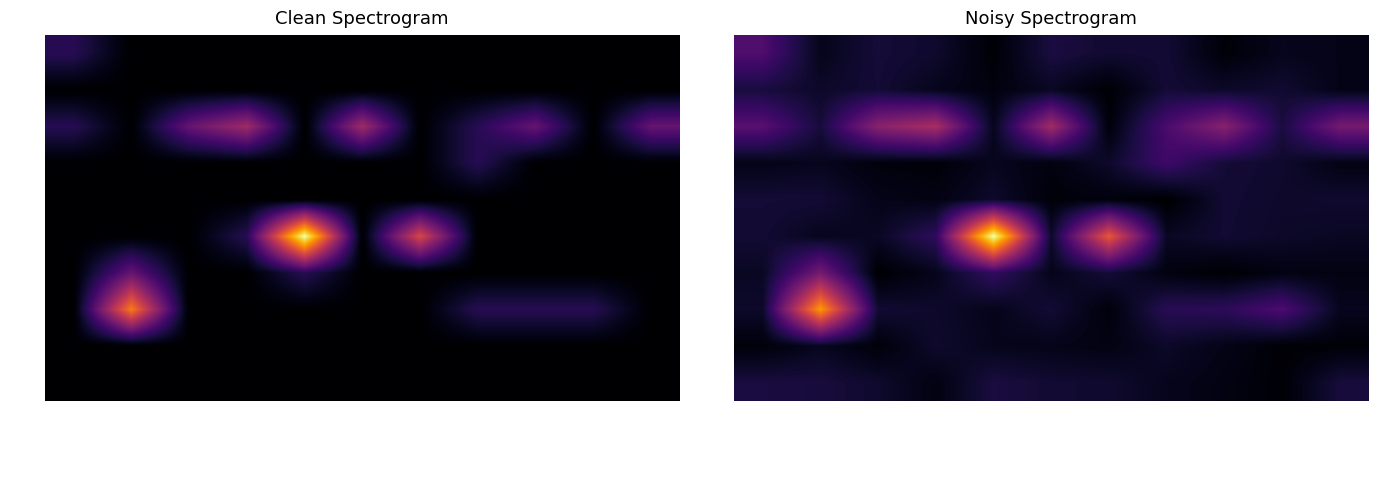

What is the minimum value for Pos 2?

0.1